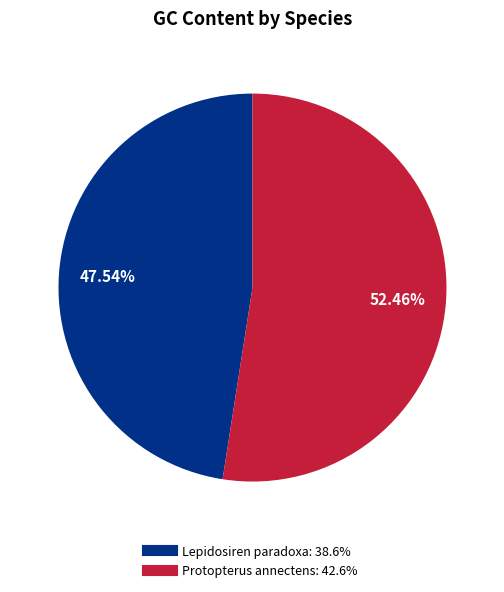

Which slice represents more than half of the pie?

Protopterus annectens